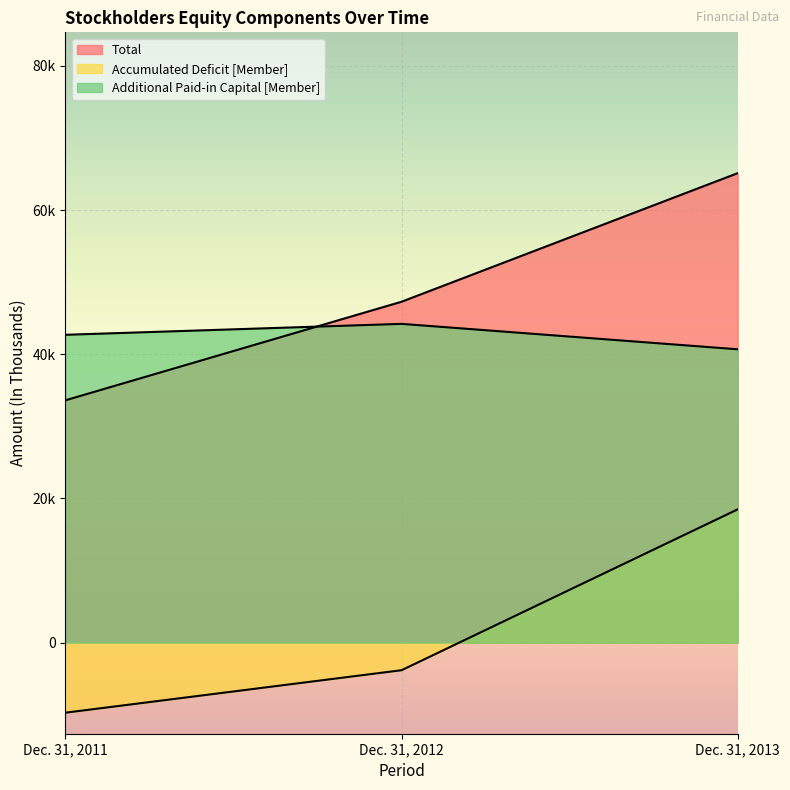

What is the sum of all Additional Paid-in Capital [Member] values?

127614